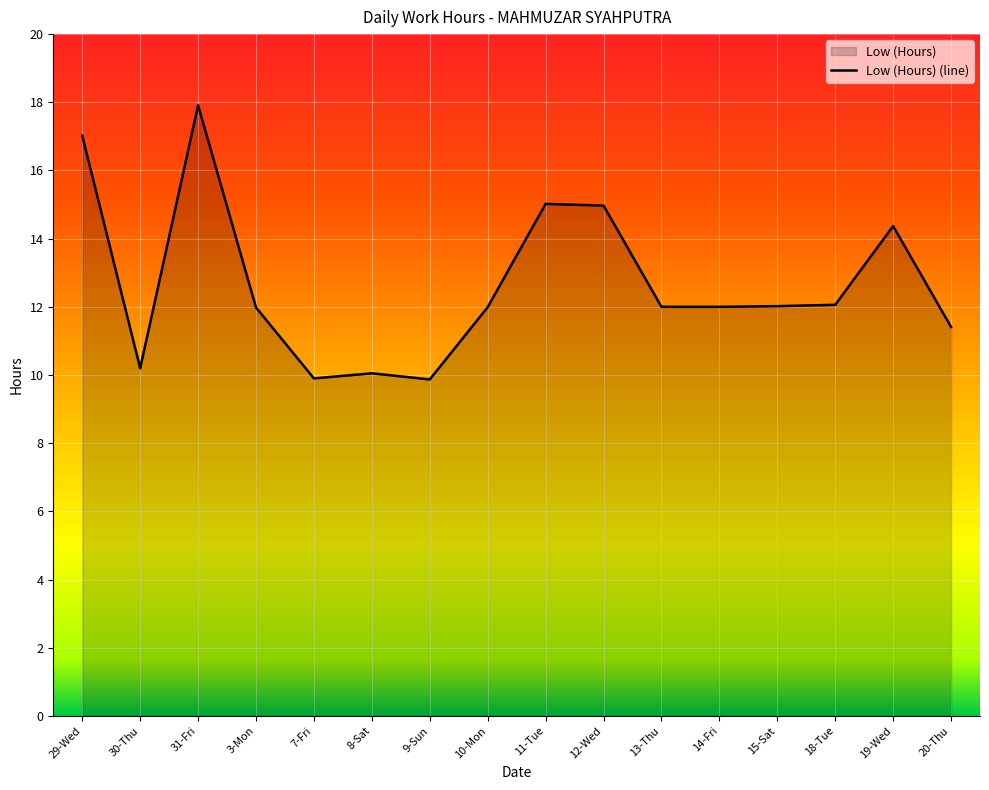

Reading right to left, what are all the values shown in this chart?

20-Thu=11.4	19-Wed=14.4	18-Tue=12.1	15-Sat=12.0	14-Fri=12.0	13-Thu=12.0	12-Wed=15.0	11-Tue=15.0	10-Mon=12.0	9-Sun=9.9	8-Sat=10.1	7-Fri=9.9	3-Mon=12.0	31-Fri=17.9	30-Thu=10.2	29-Wed=17.0